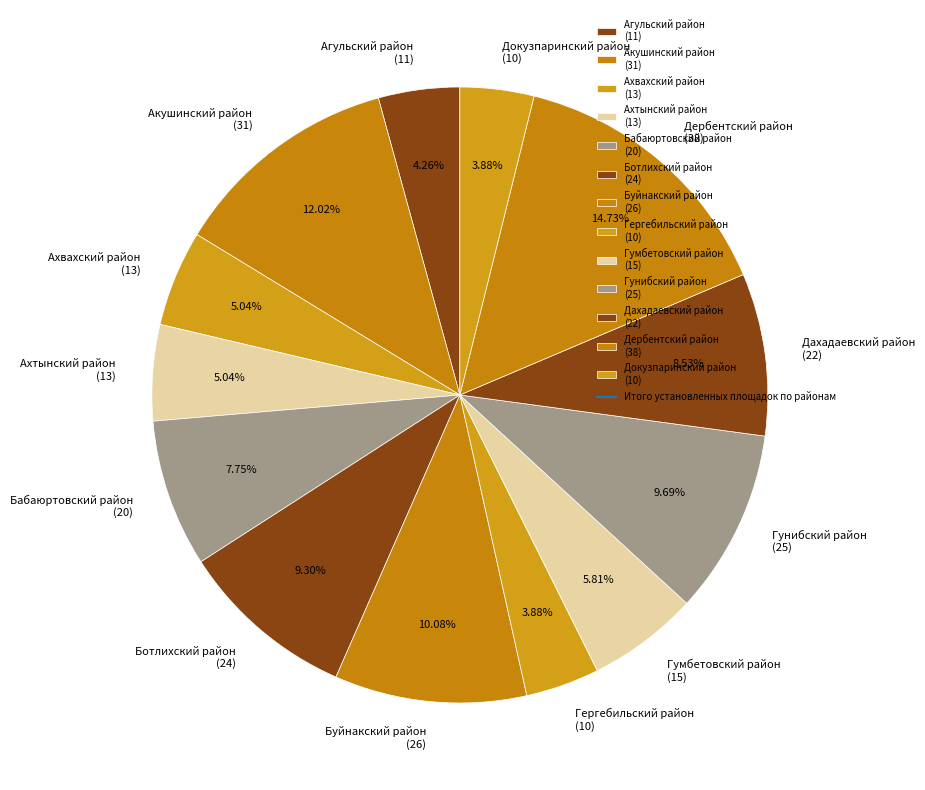

Combined, do Гунибский район (25) and Гергебильский район (10) account for over 50%?

No